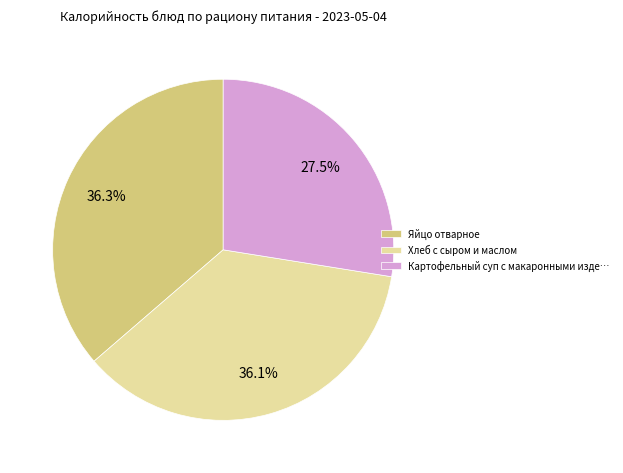

Which has a higher value, Яйцо отварное or Картофельный суп с макаронными изде…?

Яйцо отварное